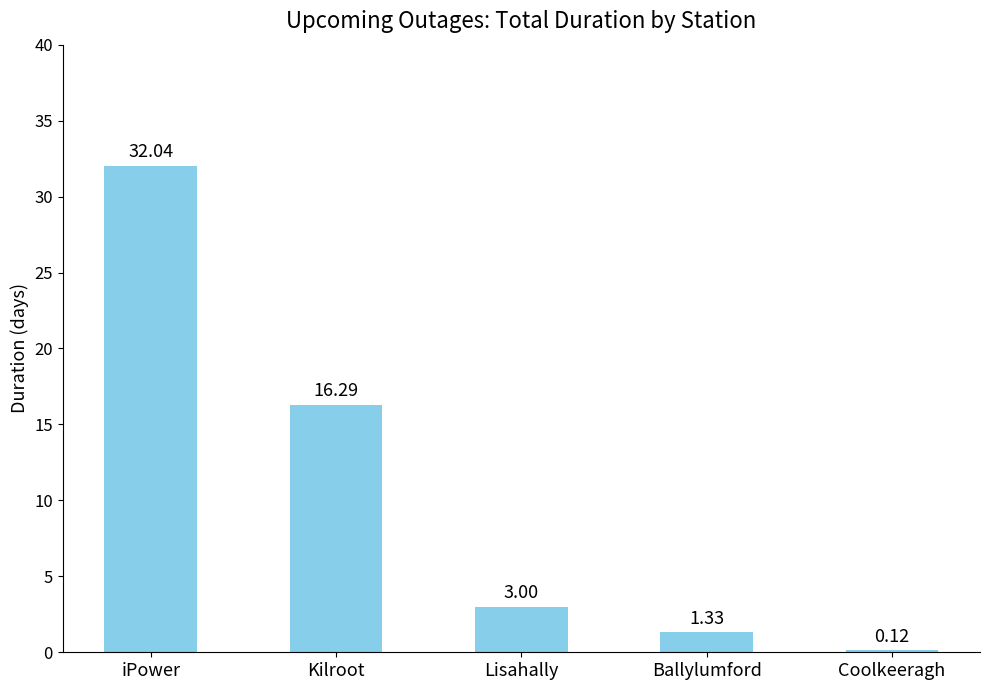

Where does the data first go above 3?

iPower